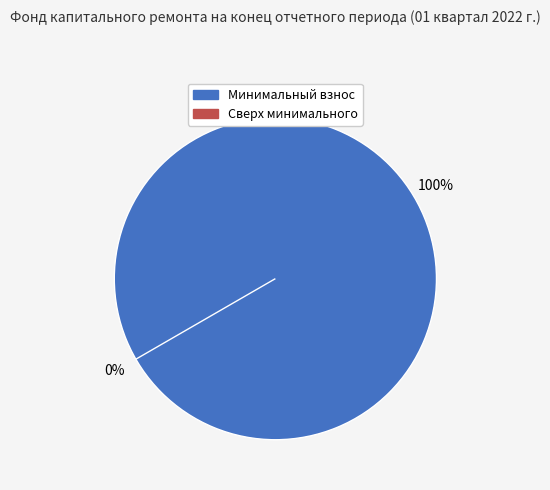

Combined, what portion of the pie is за счет минимального взноса and сверх минимального размера взноса?

100.0%